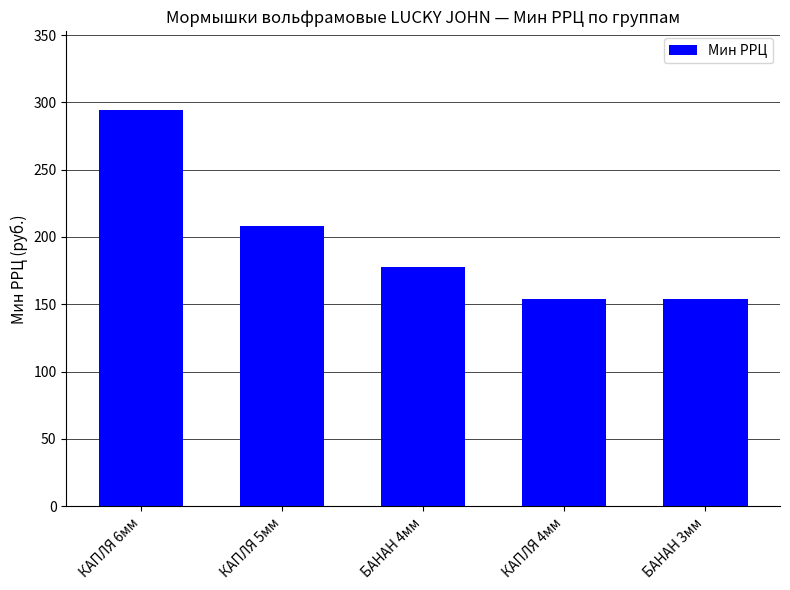

What is the difference between the maximum and minimum values?

140